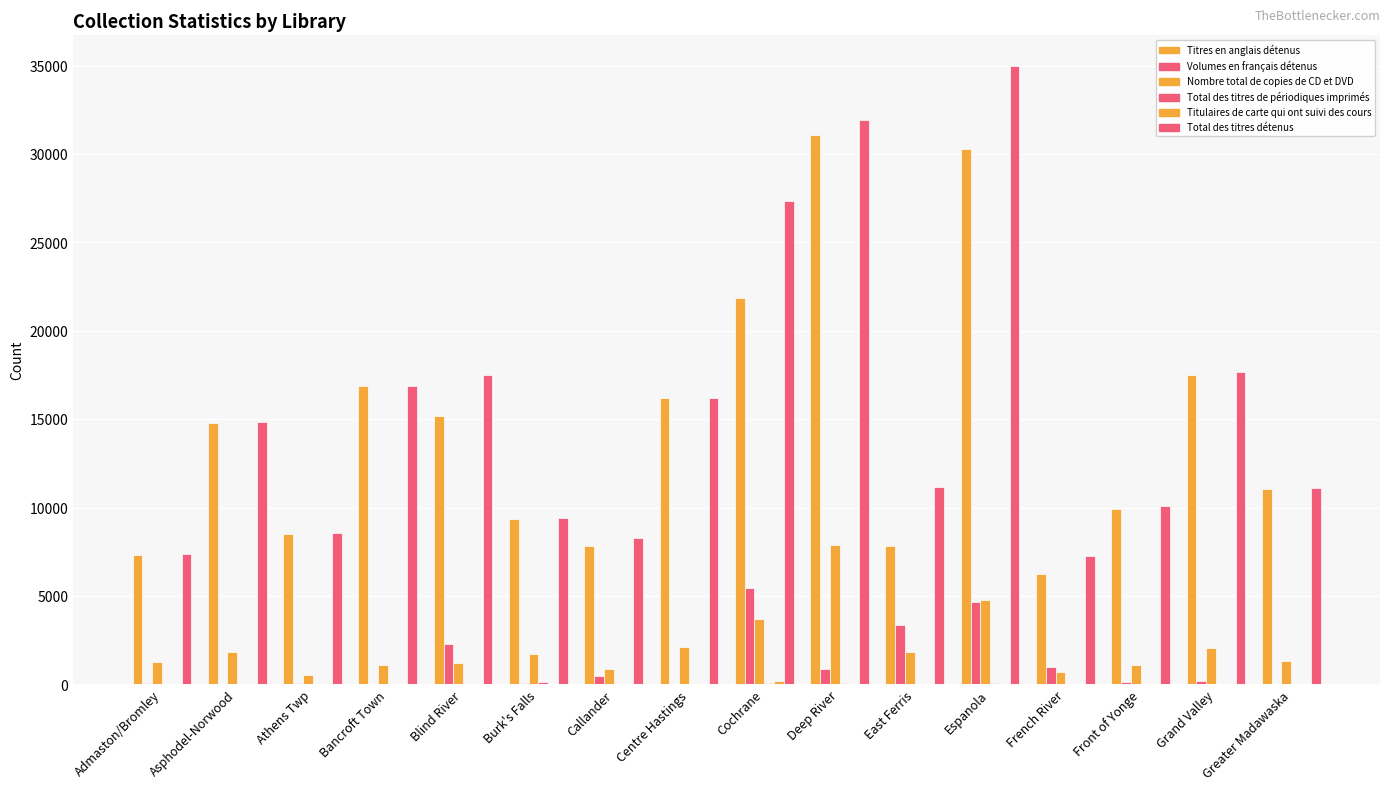

Reading left to right, transcribe all the data shown in this chart.

Titres en anglais détenus: Admaston/Bromley=7306	Asphodel-Norwood=14810	Athens Twp=8486	Bancroft Town=16897	Blind River=15210	Burk's Falls=9337	Callander=7825	Centre Hastings=16175	Cochrane=21875	Deep River=31074	East Ferris=7831	Espanola=30286	French River=6275	Front of Yonge=9920	Grand Valley=17480	Greater Madawaska=11066
Volumes en français détenus: Admaston/Bromley=72	Asphodel-Norwood=17	Athens Twp=87	Bancroft Town=0	Blind River=2274	Burk's Falls=60	Callander=465	Centre Hastings=34	Cochrane=5453	Deep River=879	East Ferris=3359	Espanola=4663	French River=1011	Front of Yonge=159	Grand Valley=189	Greater Madawaska=37
Nombre total de copies de CD et DVD: Admaston/Bromley=1282	Asphodel-Norwood=1809	Athens Twp=510	Bancroft Town=1115	Blind River=1207	Burk's Falls=1726	Callander=892	Centre Hastings=2141	Cochrane=3703	Deep River=7893	East Ferris=1809	Espanola=4762	French River=722	Front of Yonge=1102	Grand Valley=2034	Greater Madawaska=1307
Total des titres de périodiques imprimés: Admaston/Bromley=0	Asphodel-Norwood=0	Athens Twp=16	Bancroft Town=12	Blind River=49	Burk's Falls=140	Callander=10	Centre Hastings=16	Cochrane=75	Deep River=82	East Ferris=37	Espanola=69	French River=17	Front of Yonge=0	Grand Valley=42	Greater Madawaska=24
Titulaires de carte qui ont suivi des cours: Admaston/Bromley=0	Asphodel-Norwood=0	Athens Twp=0	Bancroft Town=0	Blind River=0	Burk's Falls=0	Callander=0	Centre Hastings=0	Cochrane=188	Deep River=7	East Ferris=0	Espanola=2	French River=0	Front of Yonge=0	Grand Valley=0	Greater Madawaska=0
Total des titres détenus: Admaston/Bromley=7378	Asphodel-Norwood=14827	Athens Twp=8573	Bancroft Town=16897	Blind River=17484	Burk's Falls=9397	Callander=8290	Centre Hastings=16209	Cochrane=27328	Deep River=31953	East Ferris=11190	Espanola=34967	French River=7286	Front of Yonge=10079	Grand Valley=17669	Greater Madawaska=11103